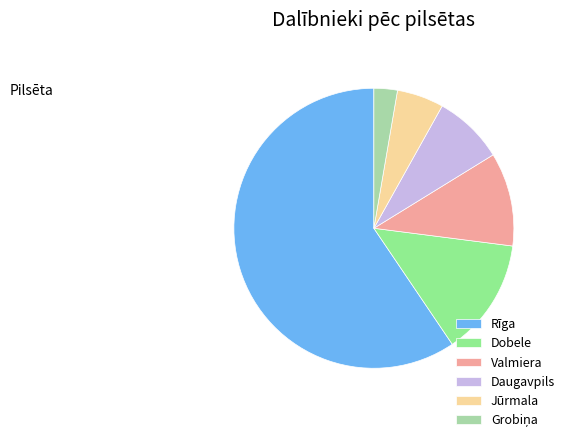

Is the sum of Dobele and Rīga greater than half?

Yes